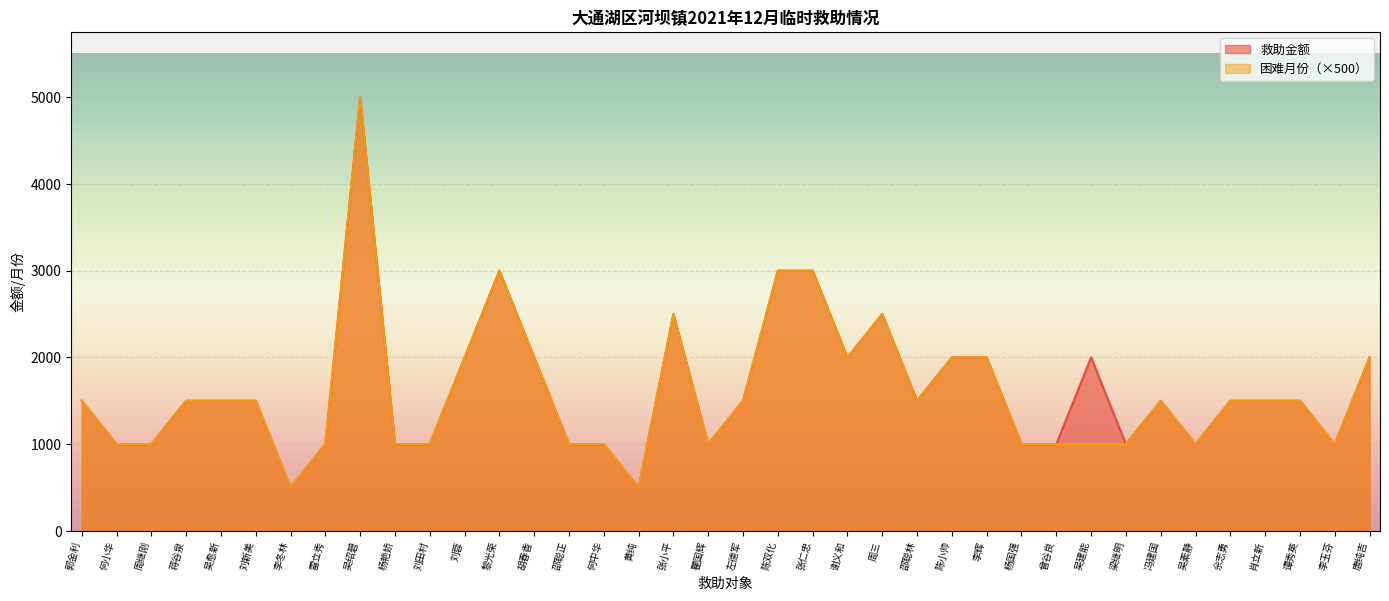

In 困难月份, how many points are higher than both neighbors (excluding endpoints)?

5